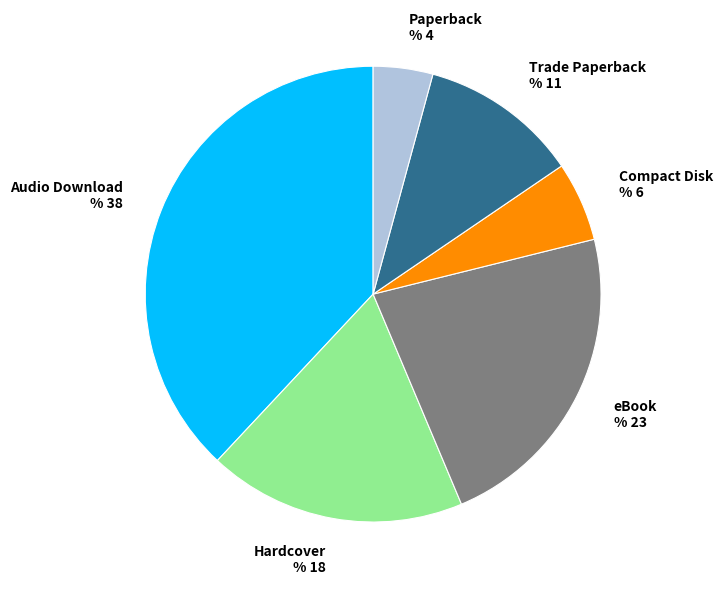

Is eBook the majority of the pie?

No